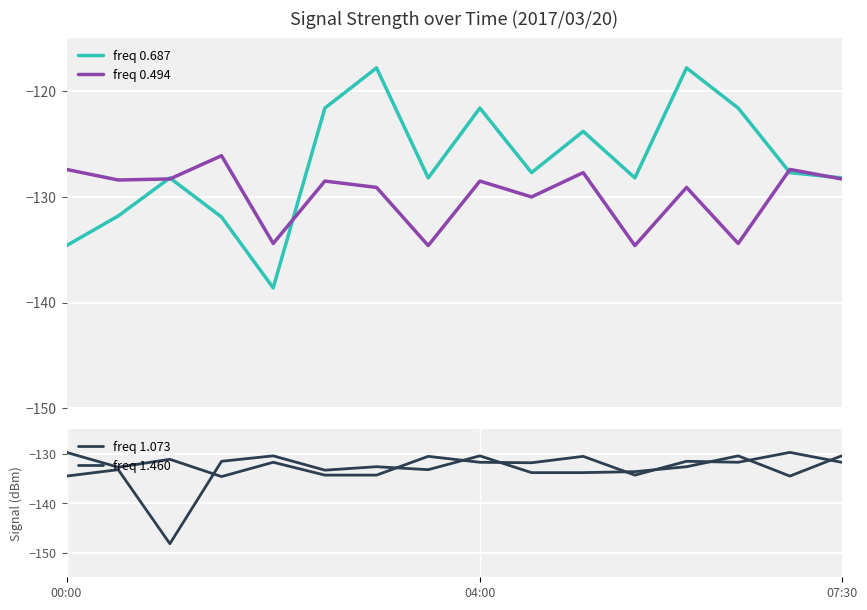

What is the sum of the freq 1.073 values at 00:00 and 5?

-264.0